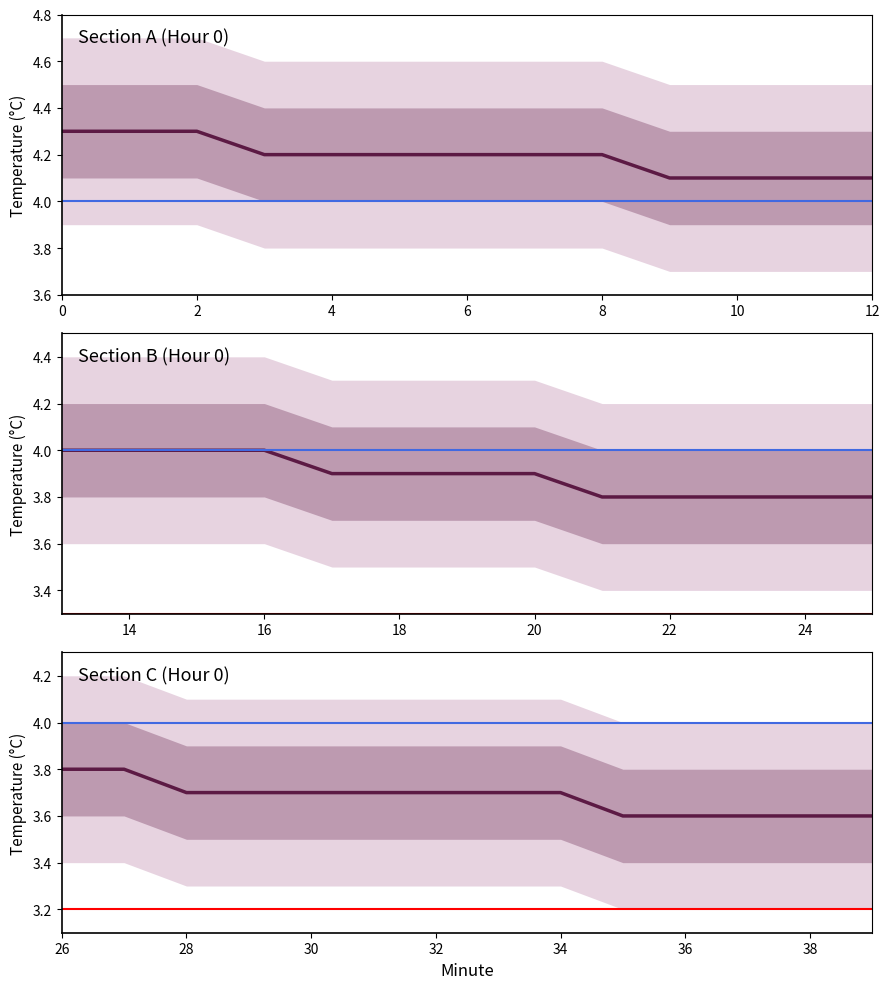

The value of Temp_upper at 28 is 3.9. True or false?

True